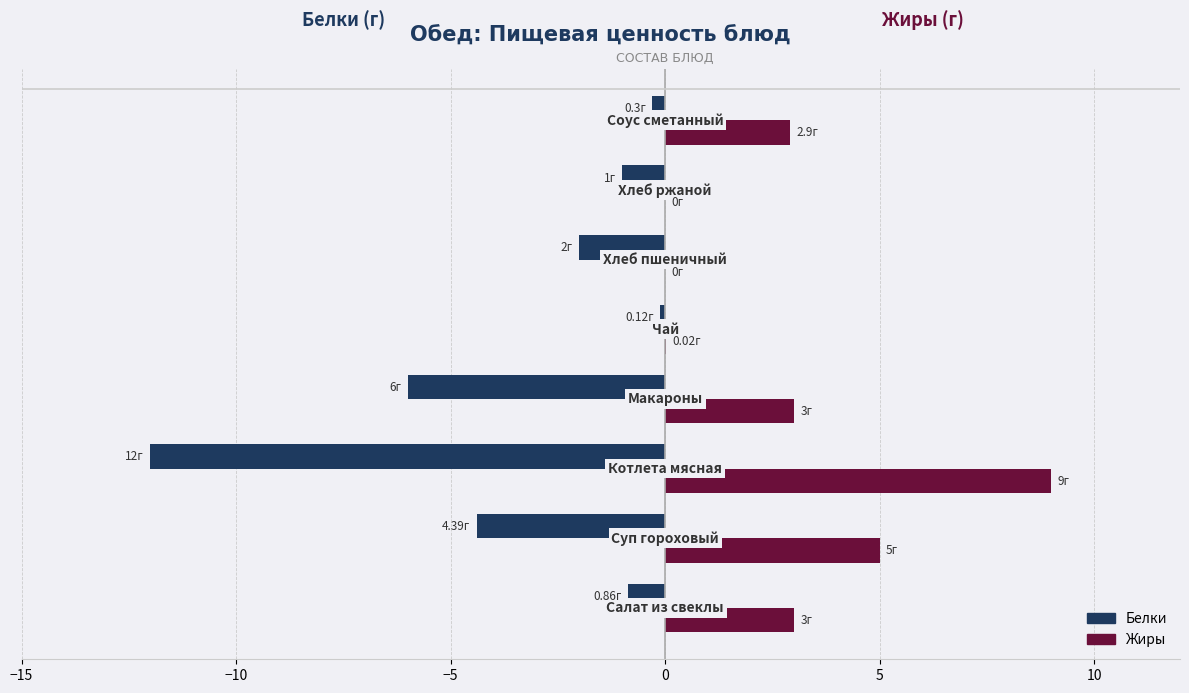

Which series has the largest total across all categories?

Жиры